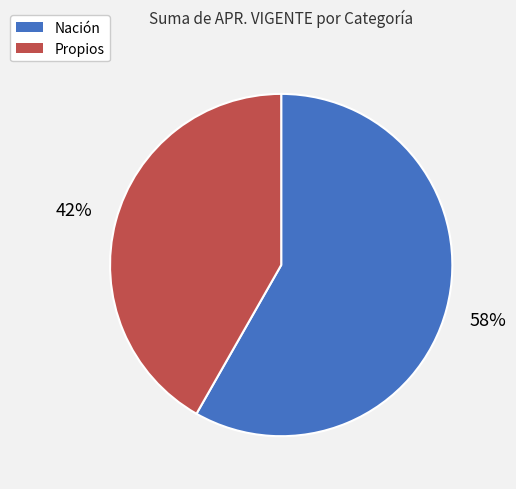

Which slice is the smallest?

Propios